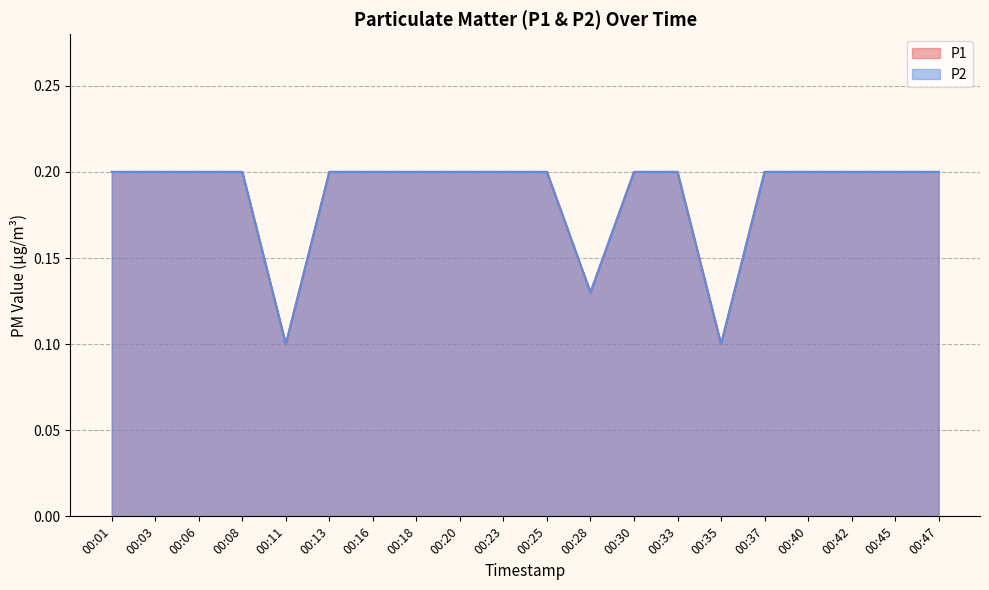

The P2 series shows 0.2 at 00:23. True or false?

True